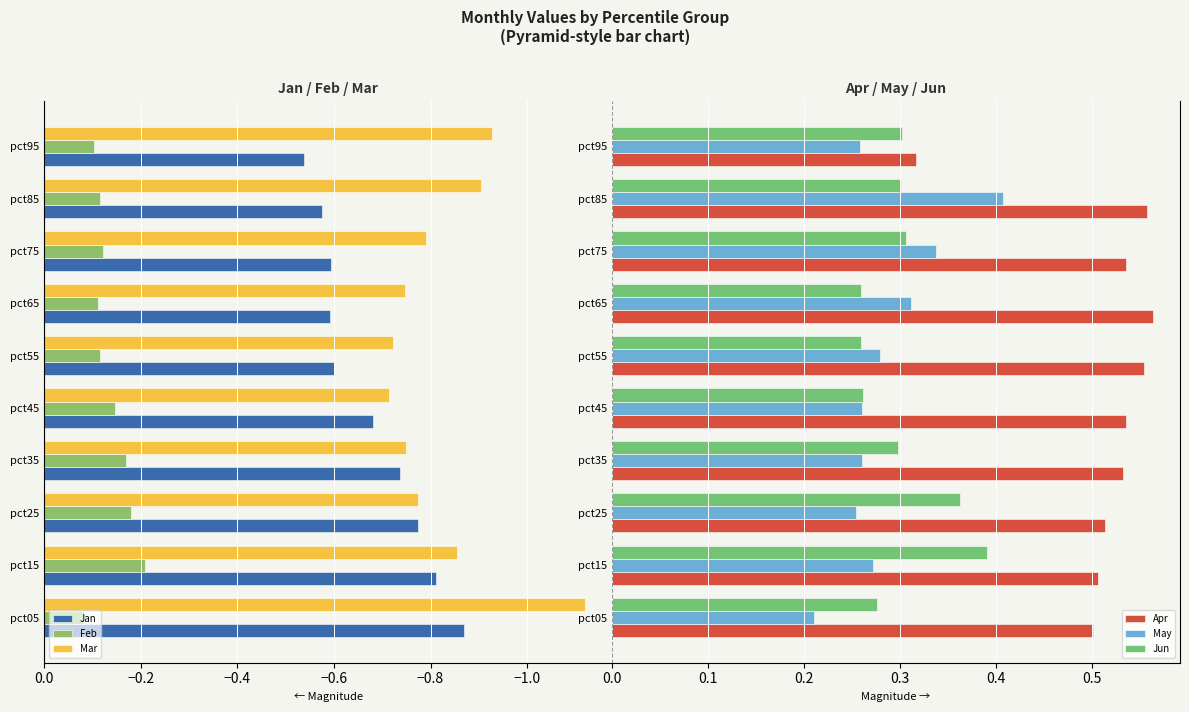

The Jan series shows -0.2 at pct95. True or false?

False